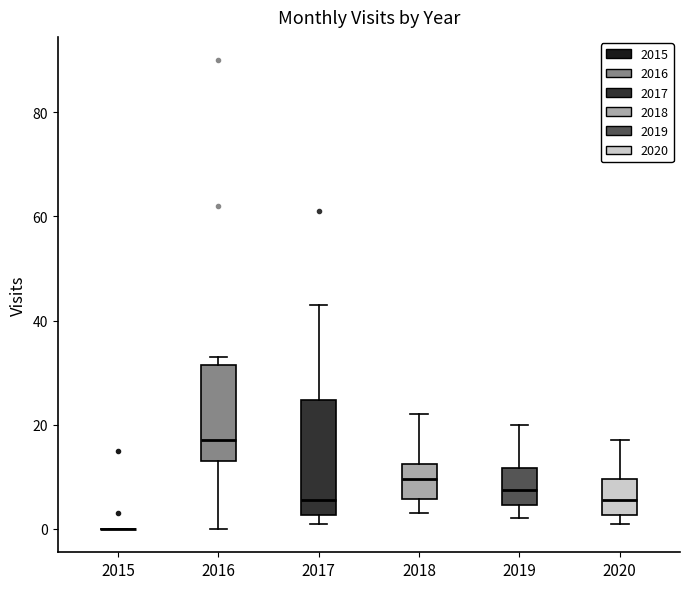

Reading left to right, transcribe this box plot: for each box, give where its median line is, the range the box spans, and where its two whiskers end, as read against the y-axis. The values are not printed on the chart, so give them approximately, as read against the axis.

2015: box collapsed to a line at 0, whiskers 0 to 0
2016: median 18, box 14 to 32, whiskers 0 to 34
2017: median 6, box 2 to 24, whiskers 2 (just below the box's lower edge) to 44
2018: median 10, box 6 to 12, whiskers 4 to 22
2019: median 8, box 4 to 12, whiskers 2 to 20
2020: median 6, box 2 to 10, whiskers 2 (just below the box's lower edge) to 18